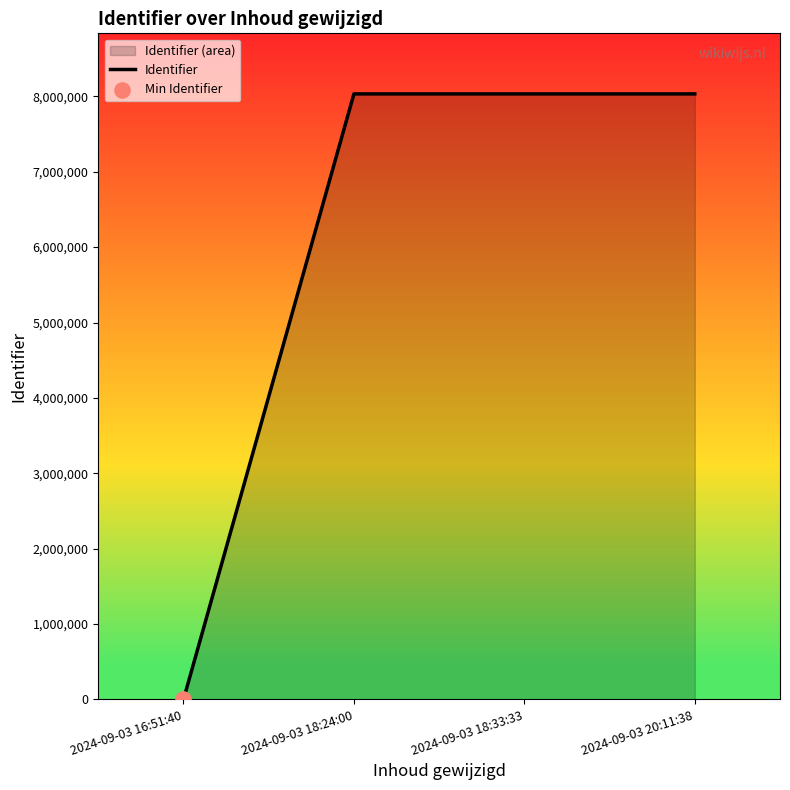

What is the change in value from 2024-09-03 16:51:40 to 2024-09-03 18:33:33?

+8032262